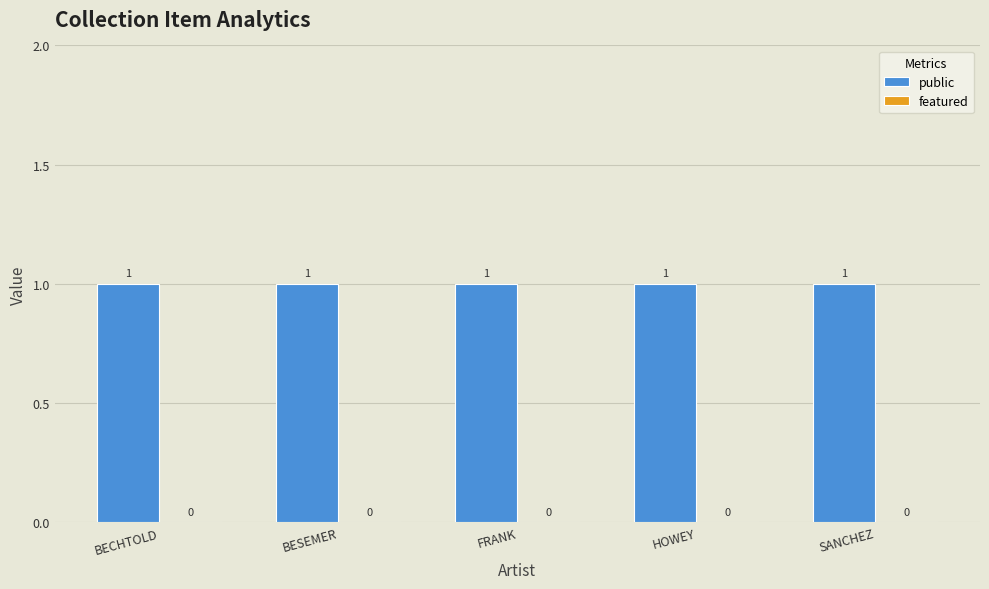

What is the total value across all series at SANCHEZ?

1